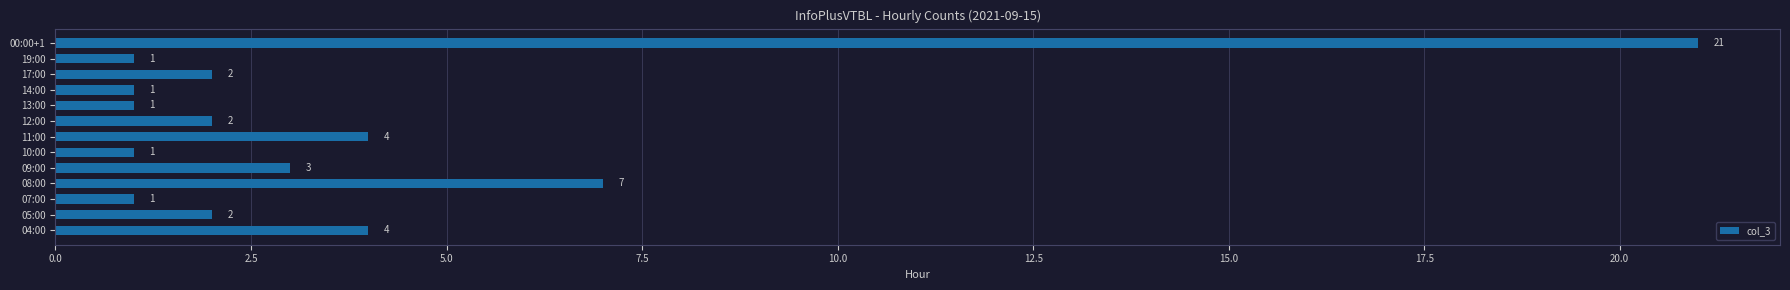

Reading bottom to top, list all the values displayed in this chart.

04:00=4	05:00=2	07:00=1	08:00=7	09:00=3	10:00=1	11:00=4	12:00=2	13:00=1	14:00=1	17:00=2	19:00=1	00:00+1=21